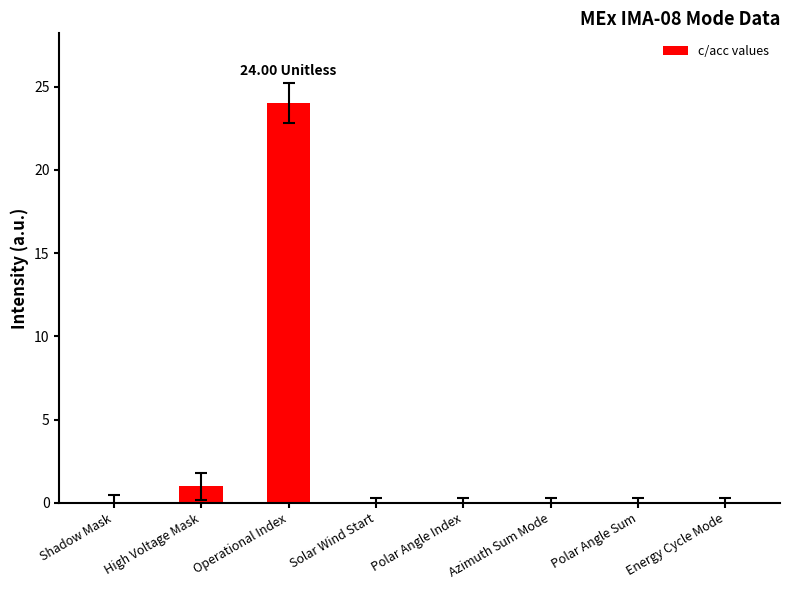

At which category does the chart reach its peak across all series?

Operational Index